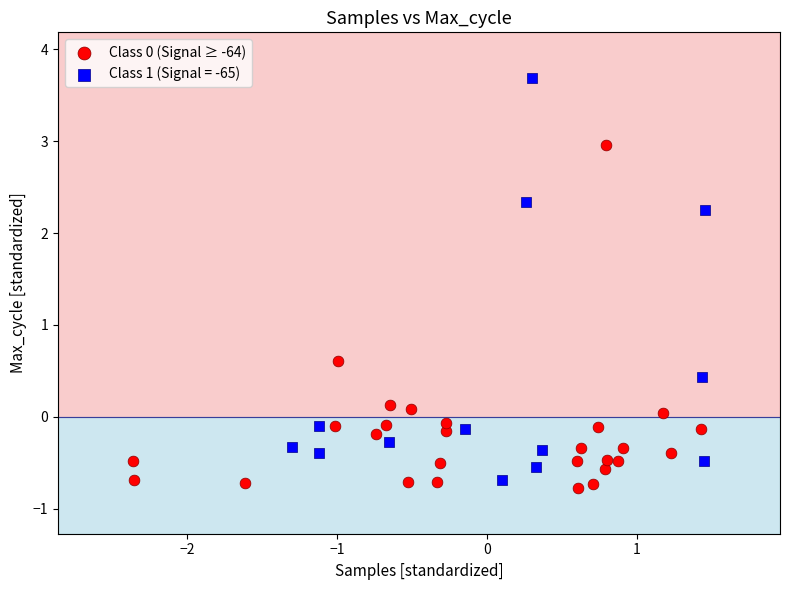

Which series has the largest Y range (max minus min)?

Class 1 (Signal = -65)